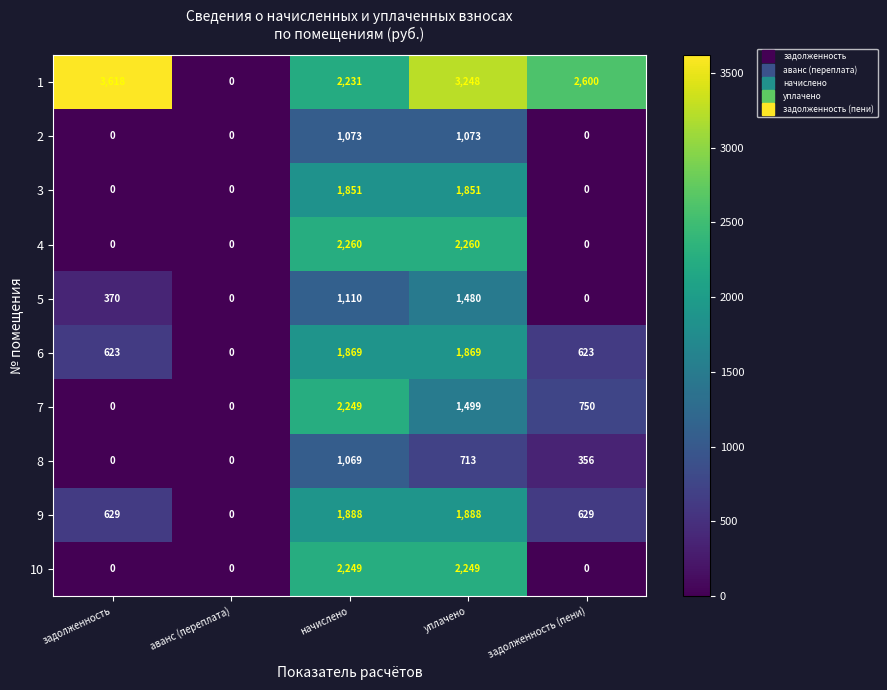

At уплачено, list the series in order from largest to smallest.

1, 4, 10, 9, 6, 3, 7, 5, 2, 8